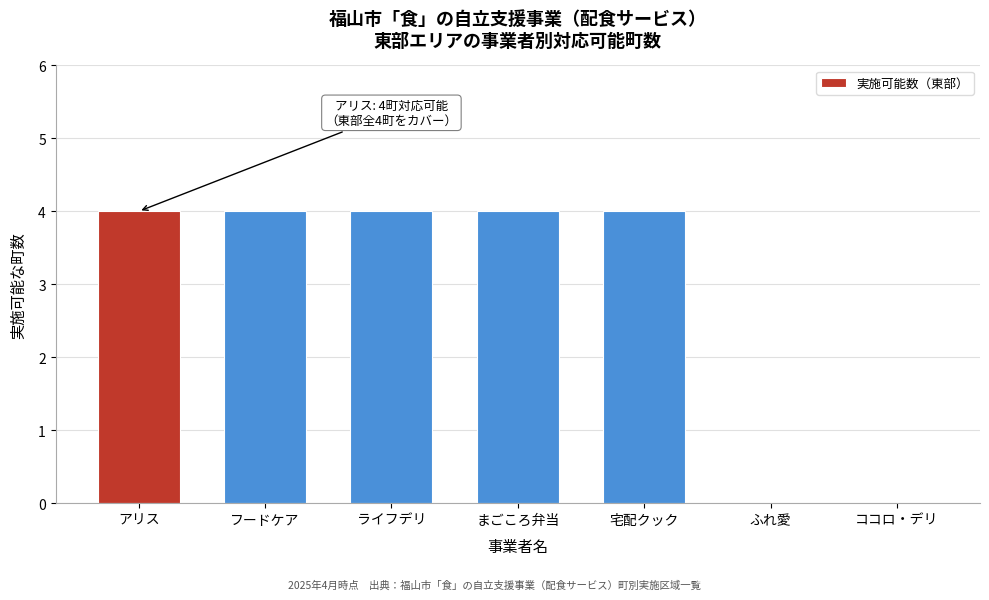

Reading right to left, transcribe all the data shown in this chart.

ココロ・デリ=0	ふれ愛=0	宅配クック=4	まごころ弁当=4	ライフデリ=4	フードケア=4	アリス=4